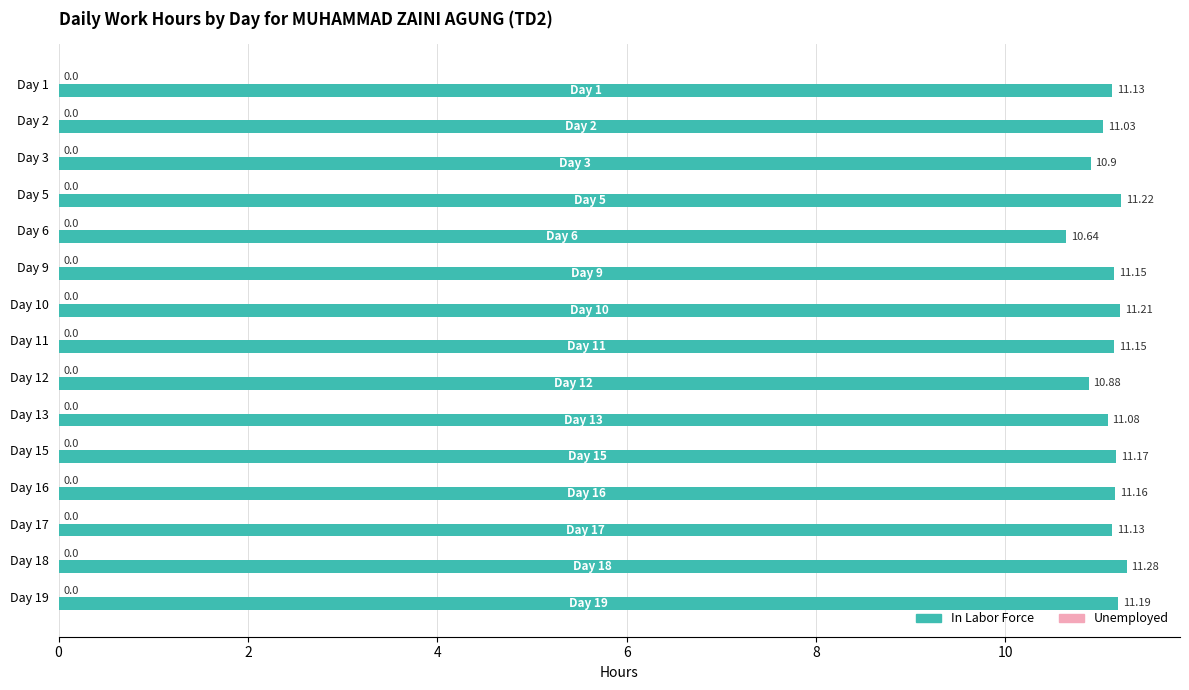

What is the difference between the maximum and second lowest values?

0.4